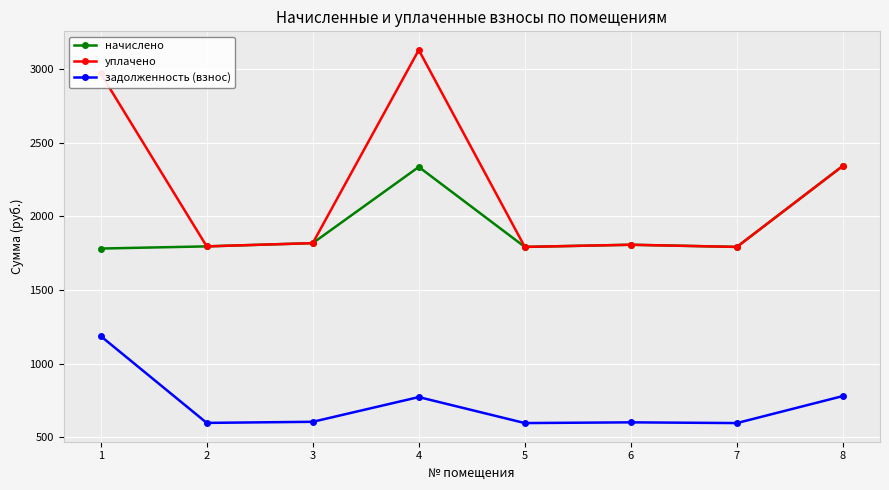

At 4, list the series in order from largest to smallest.

уплачено, начислено, задолженность (взнос)